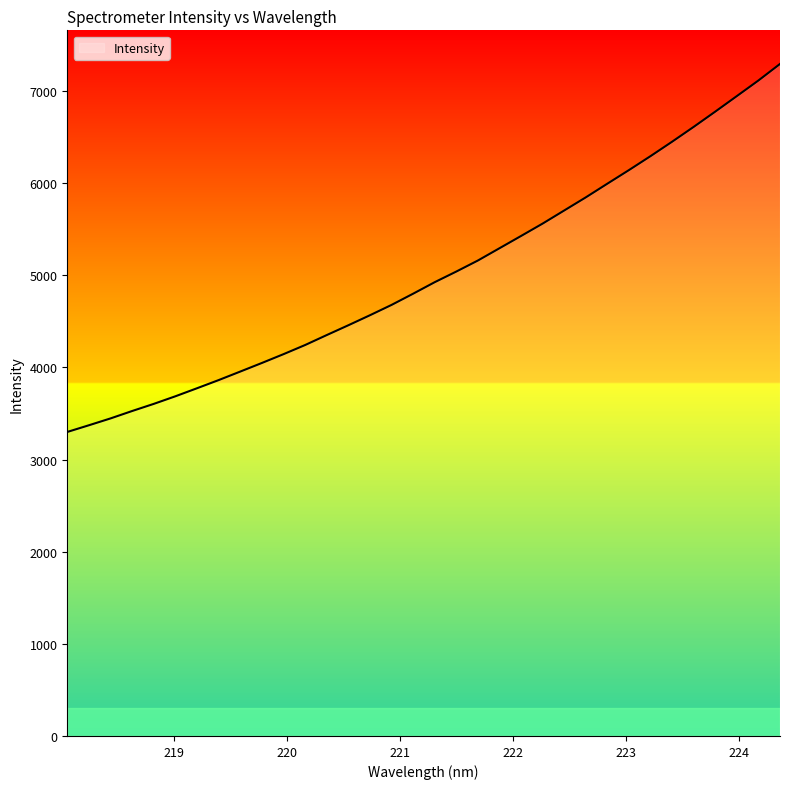

What is the sum of all values?

170373.7